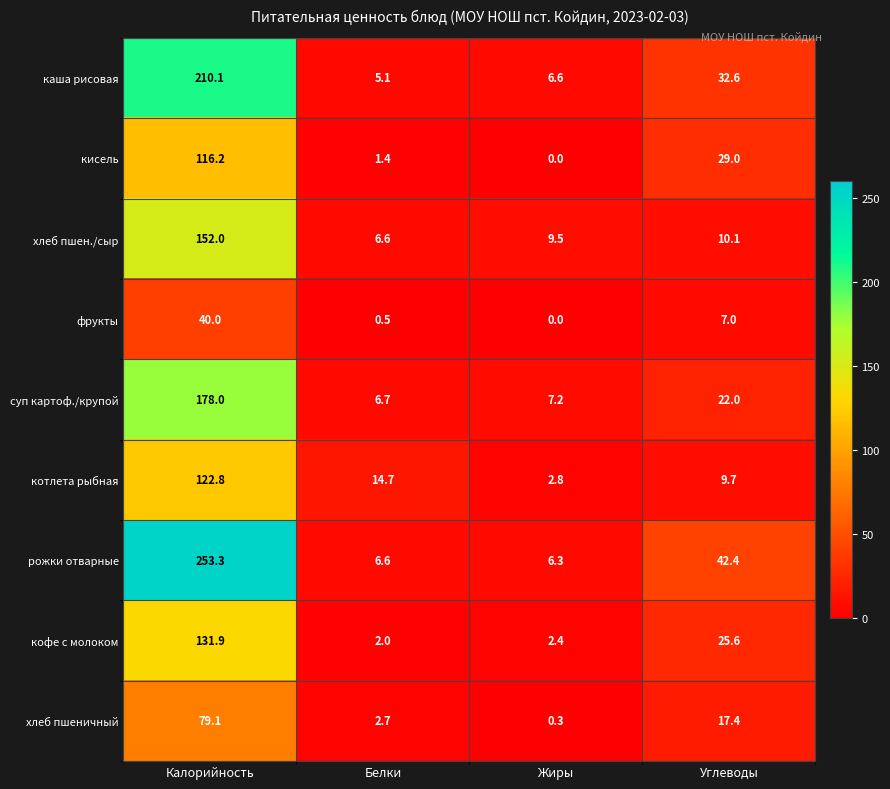

Which series has the largest range (max minus min)?

рожки отварные